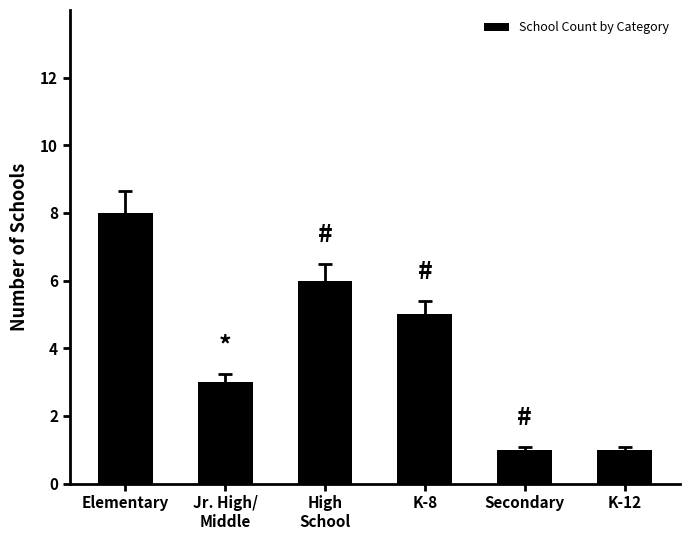

What is the sum of all values?

24